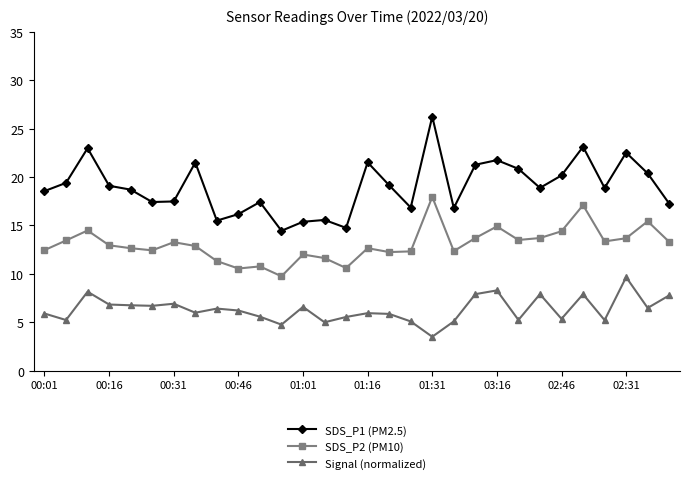

True or false: Signal (normalized) and SDS_P2 (PM10) intersect in this chart.

False